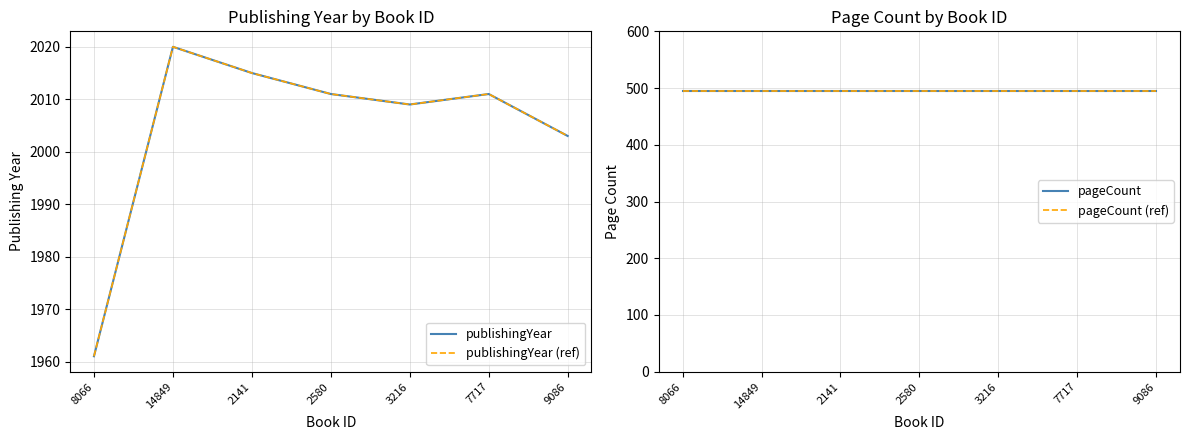

Which category has the highest value in the pageCount series?

8066